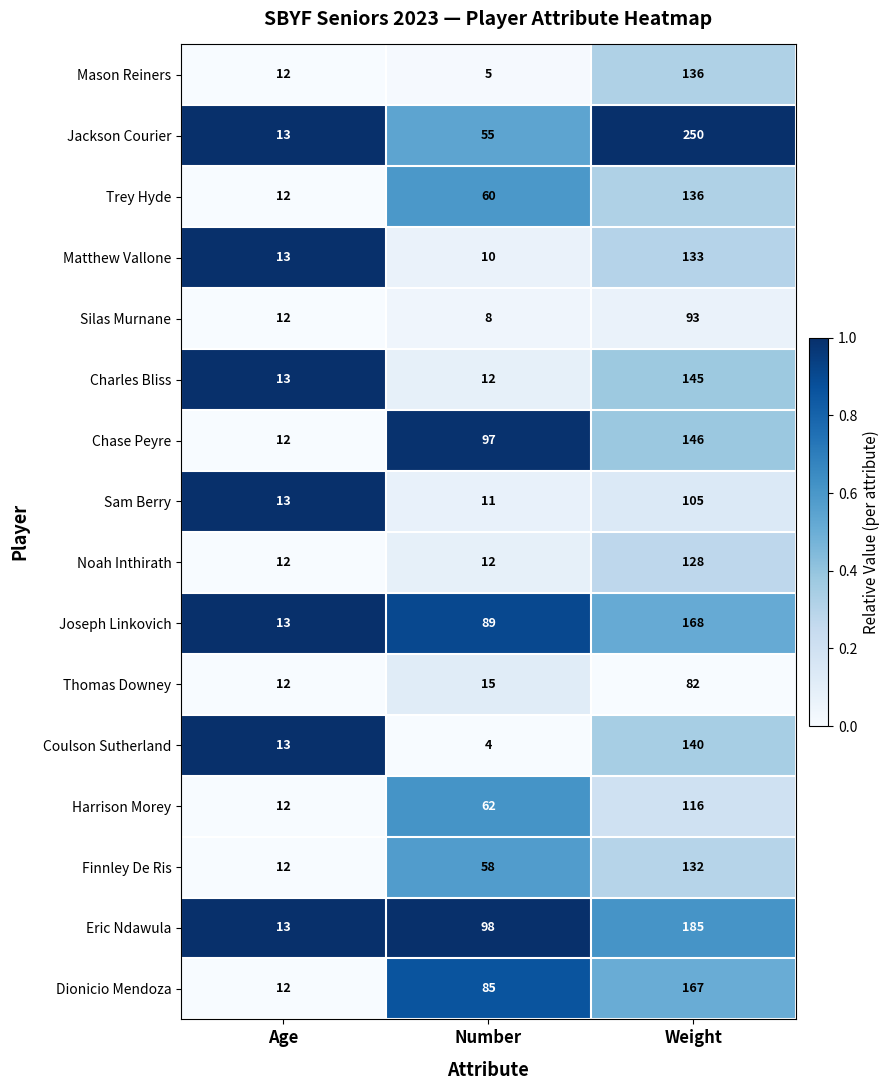

Which series has the largest total across all categories?

Jackson Courier